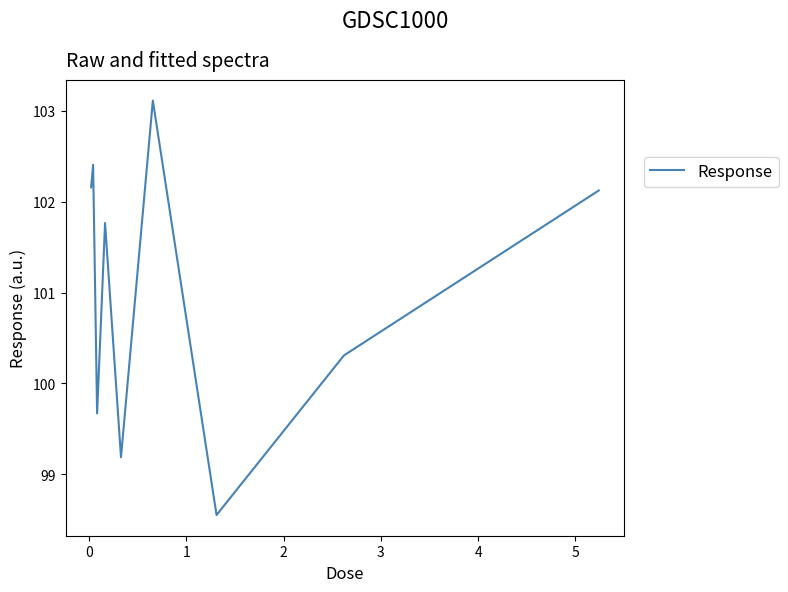

What is the difference between the maximum and minimum values?

4.6